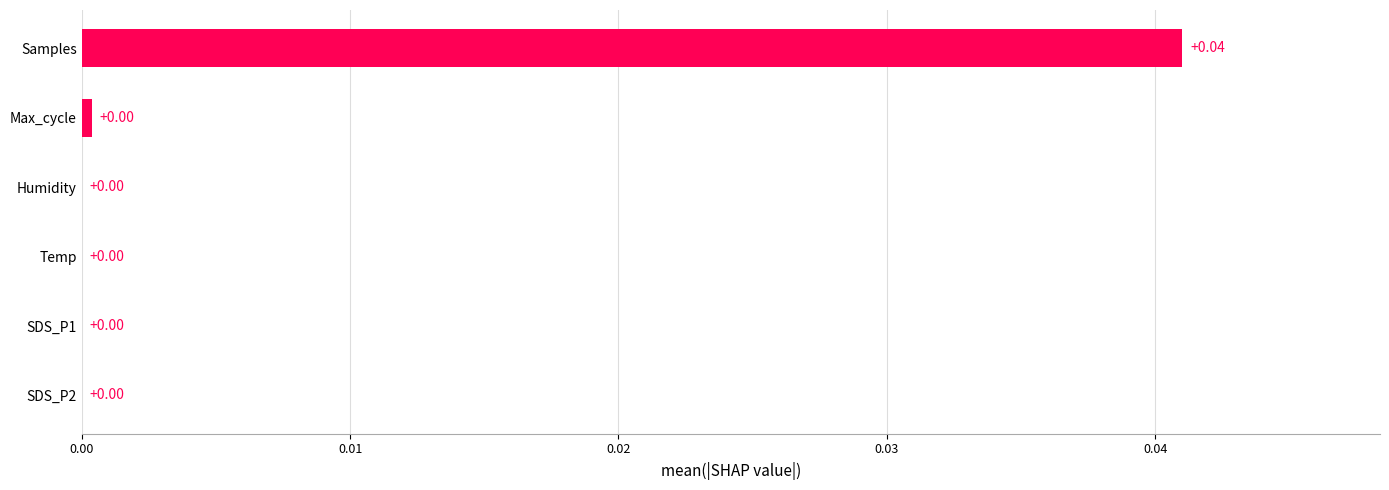

Between Temp and Samples, which is larger?

Samples